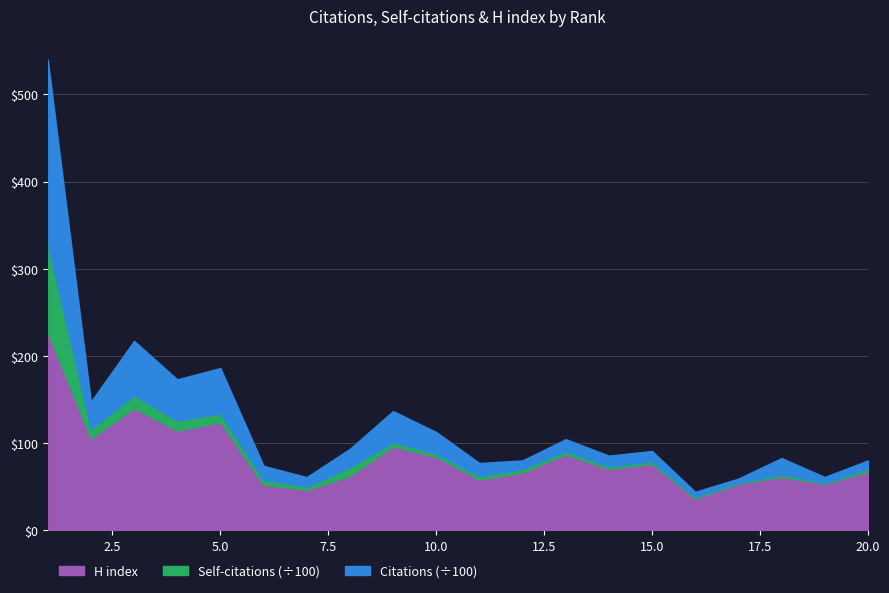

What is the sum of the Self-citations values at 3 and 10?

1861